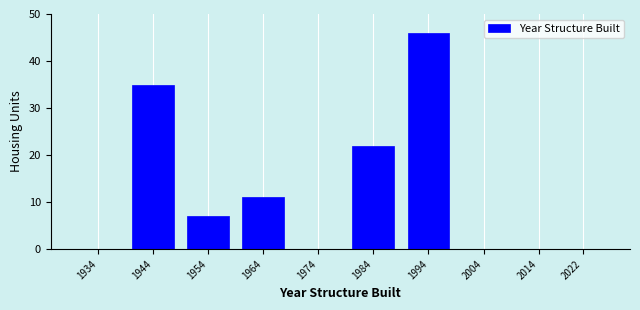

Reading right to left, transcribe all the data shown in this chart.

2022=0	2014=0	2004=0	1994=46	1984=22	1974=0	1964=11	1954=7	1944=35	1934=0